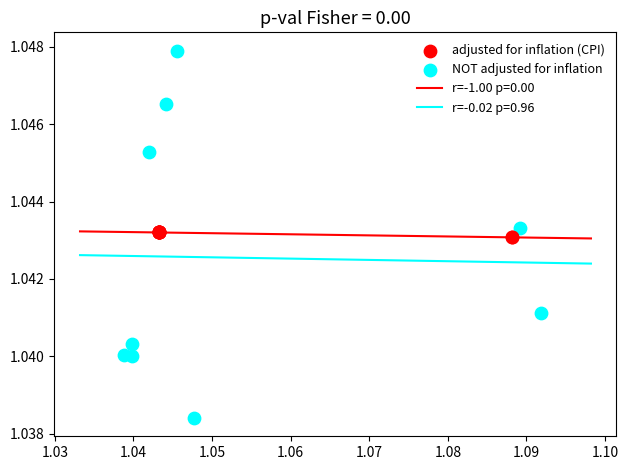

Which series contains the highest Y value?

NOT adjusted for inflation